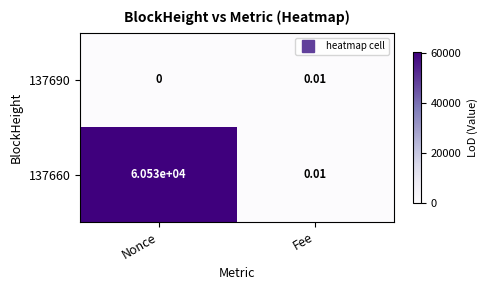

Which category has the lowest value in the 137660 series?

Fee